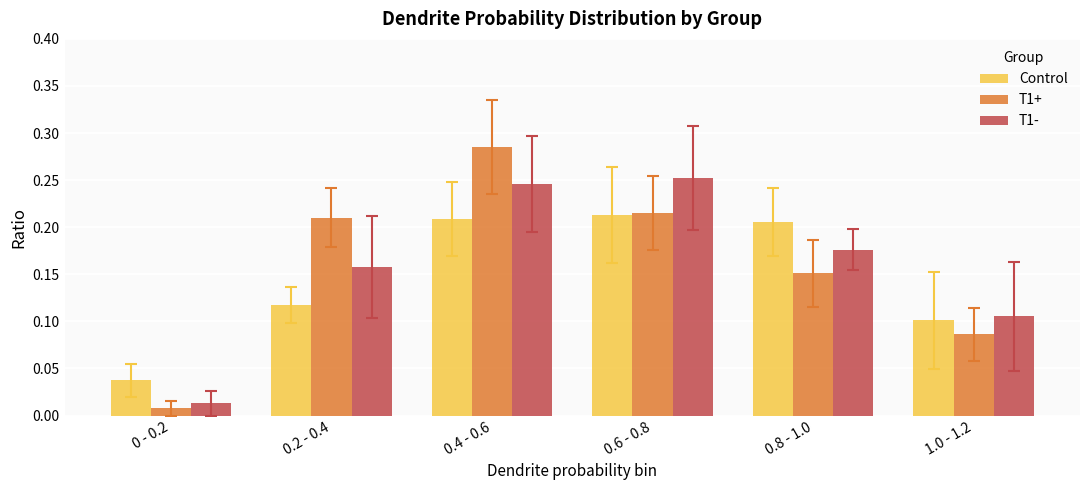

Which series changed the most between 0.2 - 0.4 and 0.6 - 0.8?

Control